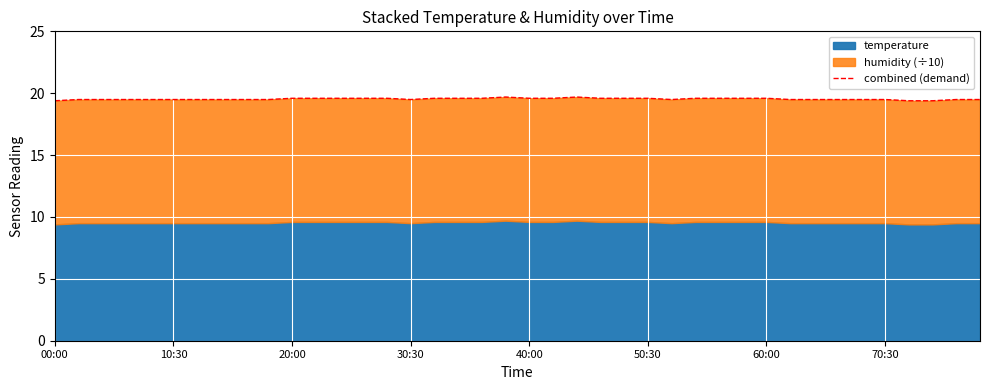

What is the ratio of the value at 16 to the value at 26?

1.0